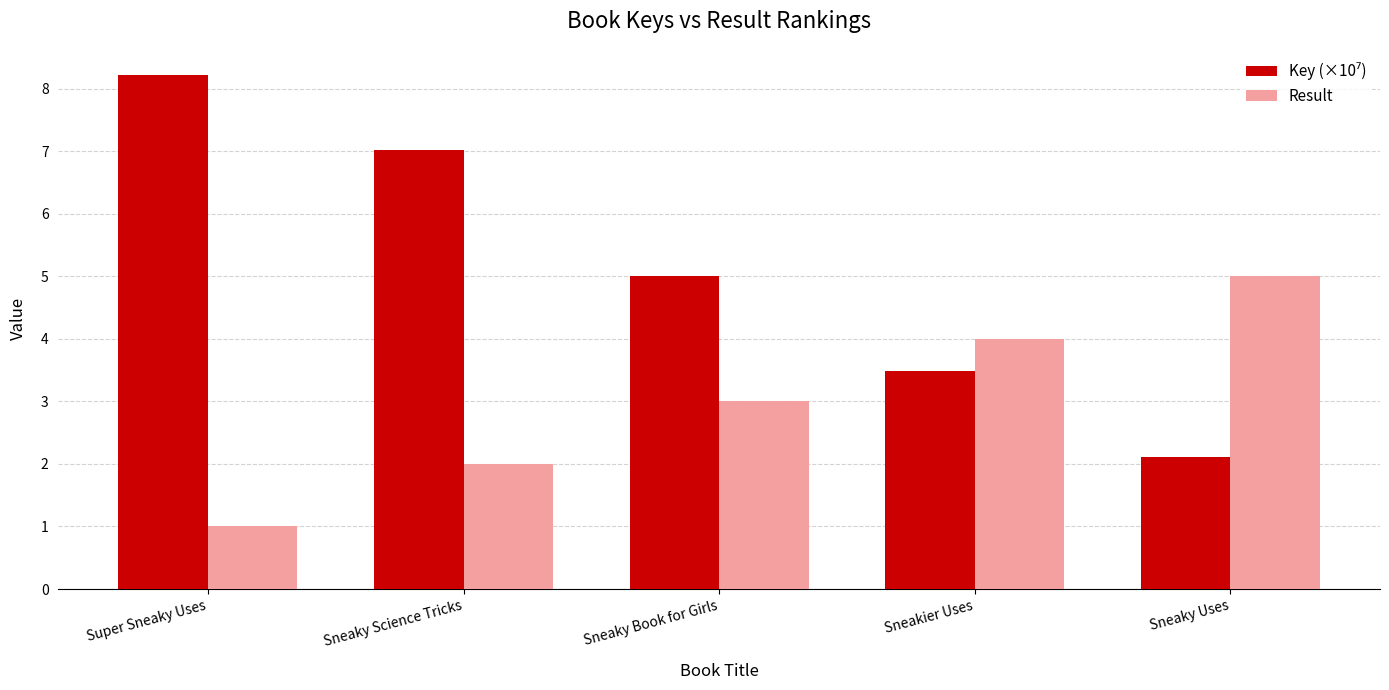

Which category has the highest value across all series?

Super Sneaky Uses